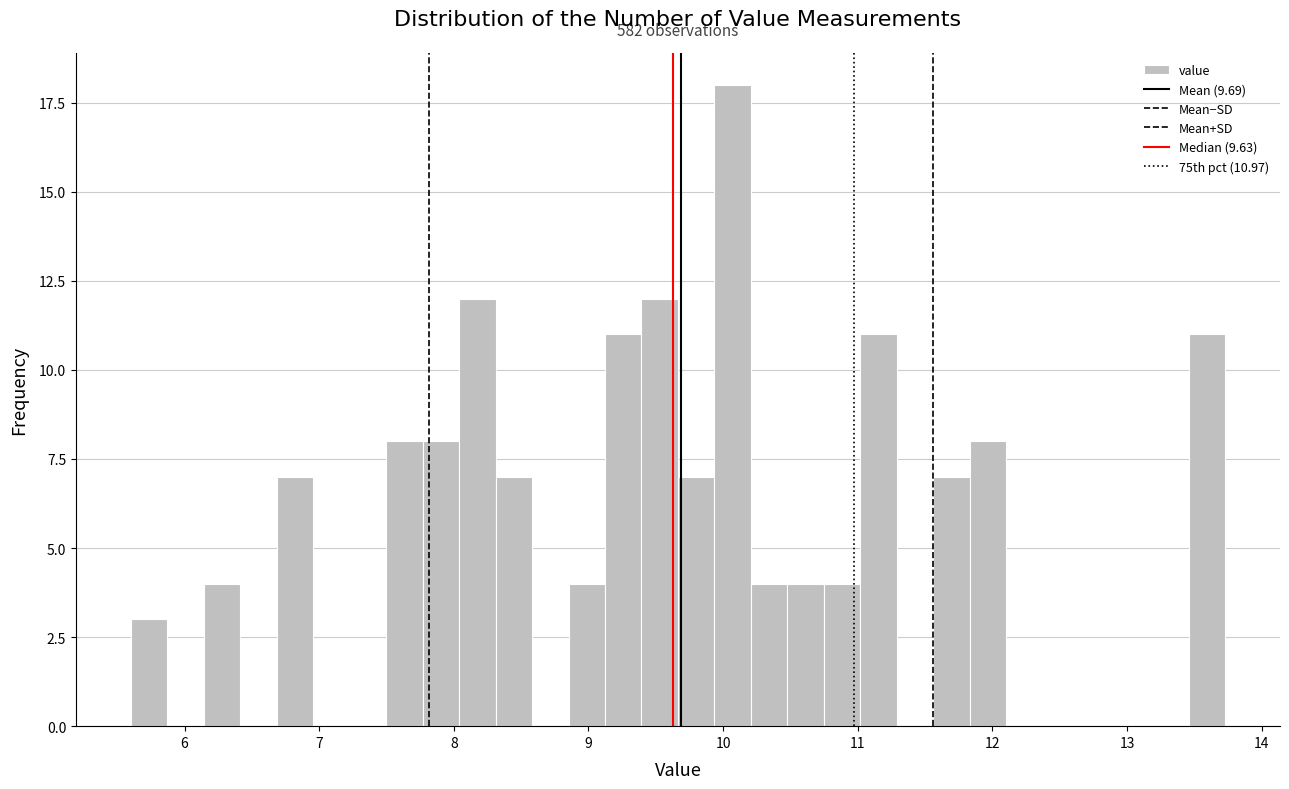

Read against the x-axis, roughly where is the centre of the tallest bar?

10.1